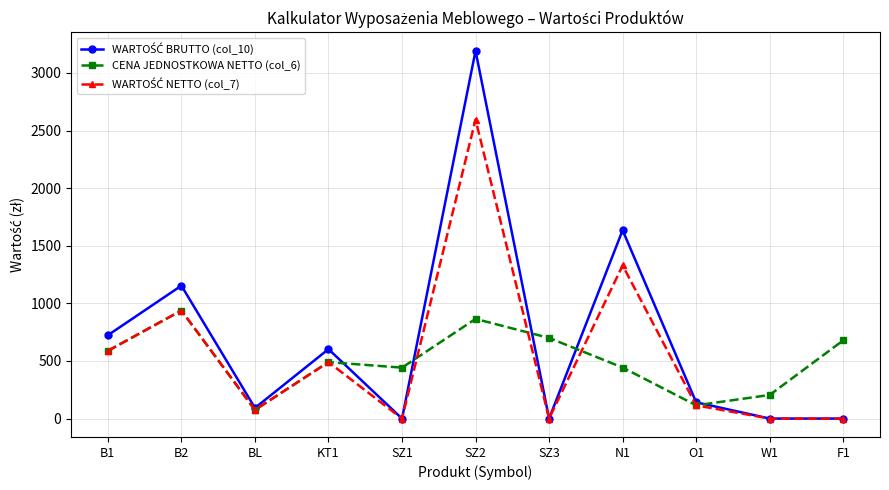

The value of CENA JEDNOSTKOWA NETTO (col_6) at KT1 is 646.9. True or false?

False